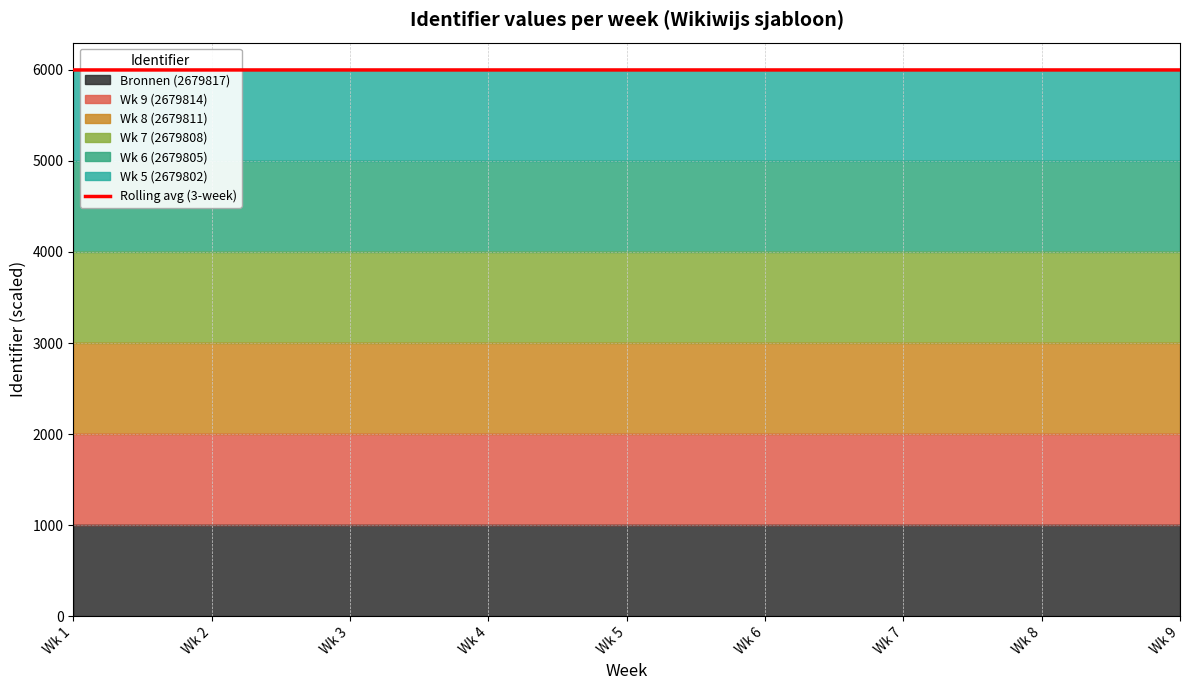

Approximately how many times larger is the value at Wk 7 compared to Wk 1?

1.0